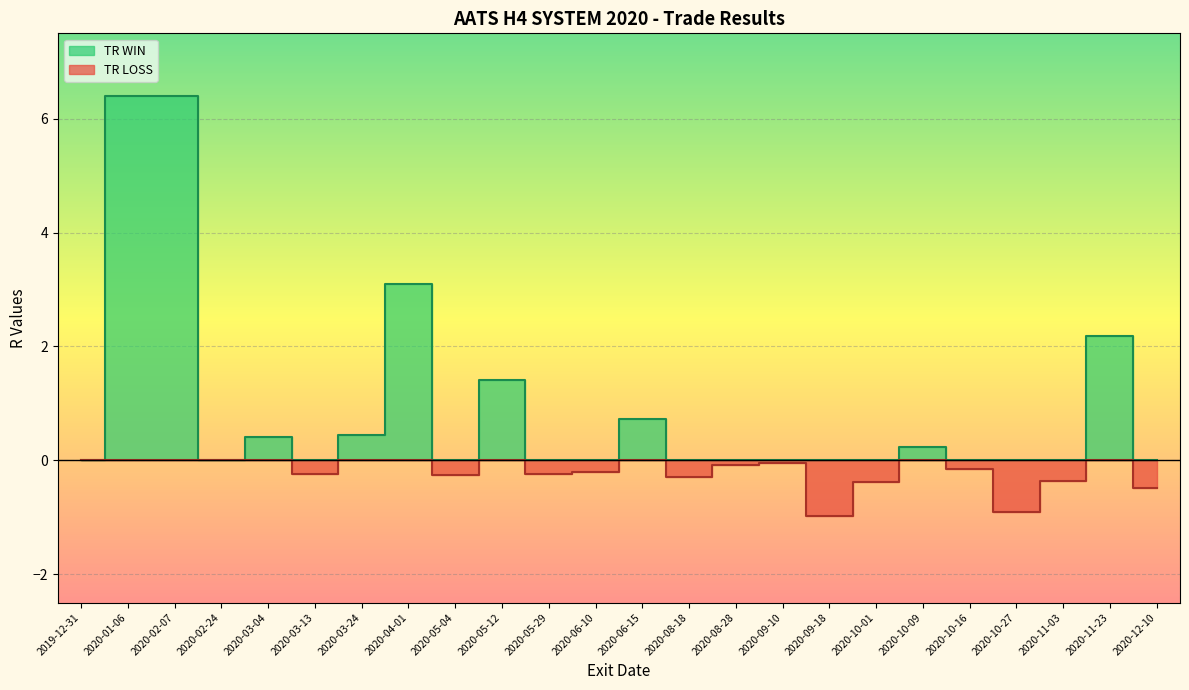

True or false: TR WIN has a value of 0.0 at 2020-03-13.

True